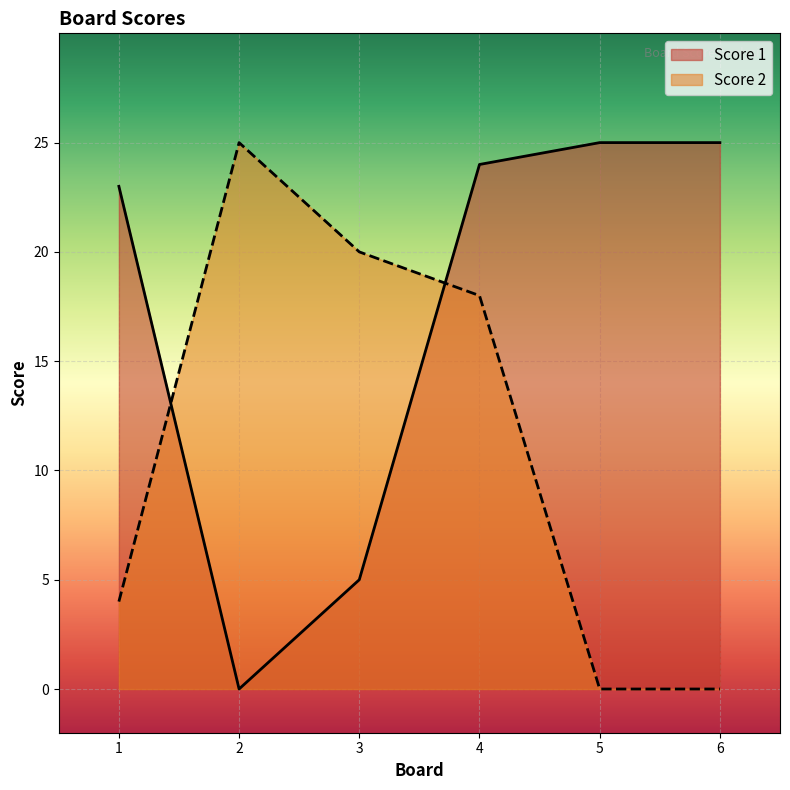

How many interior local valleys does the Score 1 series have?

1